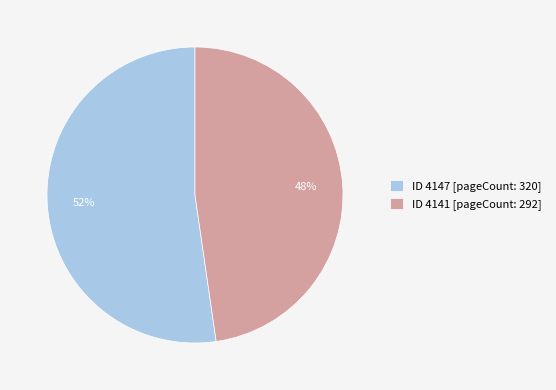

To the nearest percent, what portion does ID 4147 [pageCount: 320] represent?

52%